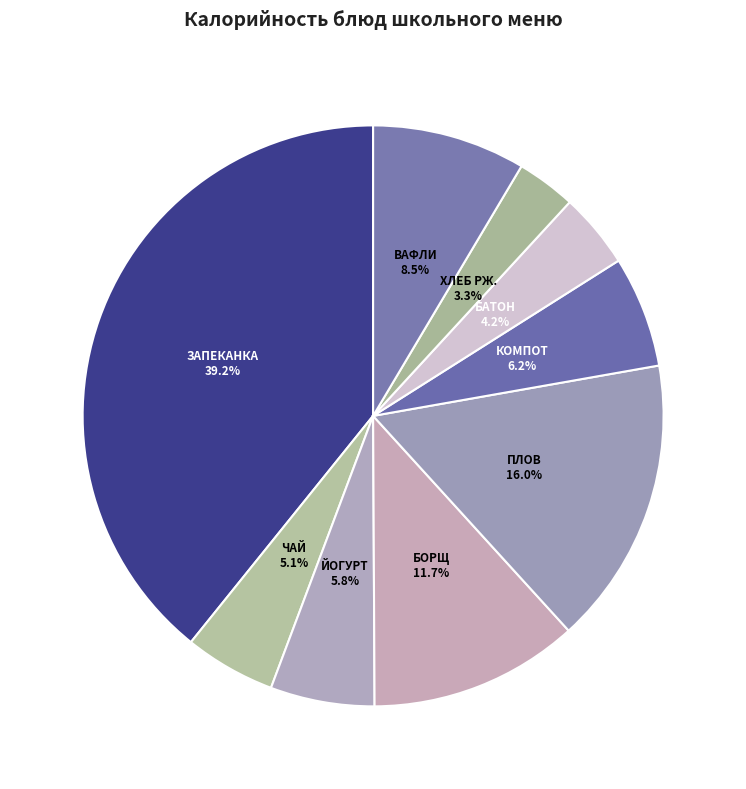

Is there a majority slice in this chart?

No